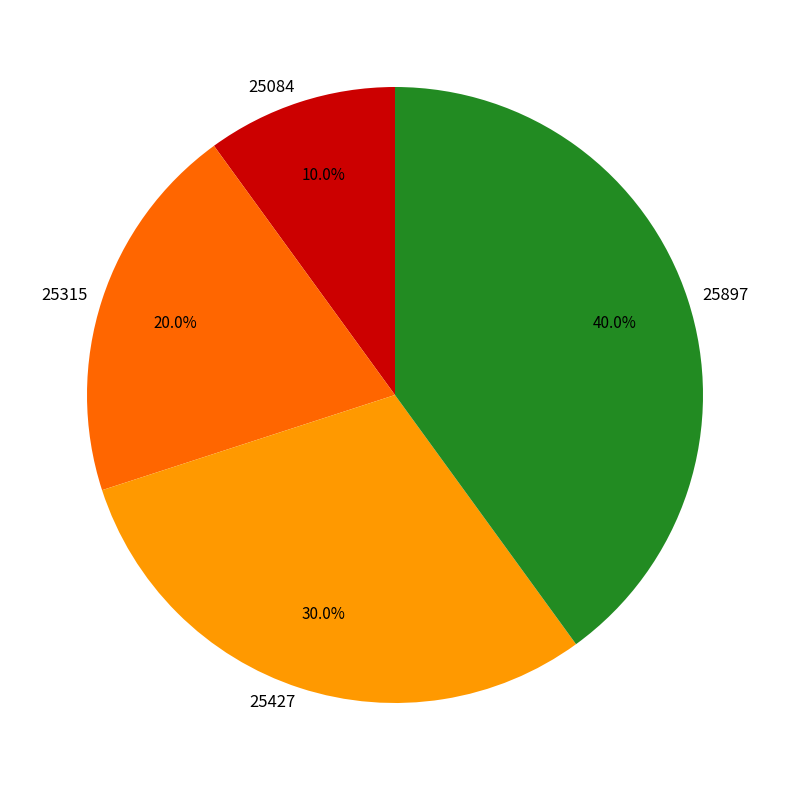

Between 25427 and 25897, which is larger?

25897